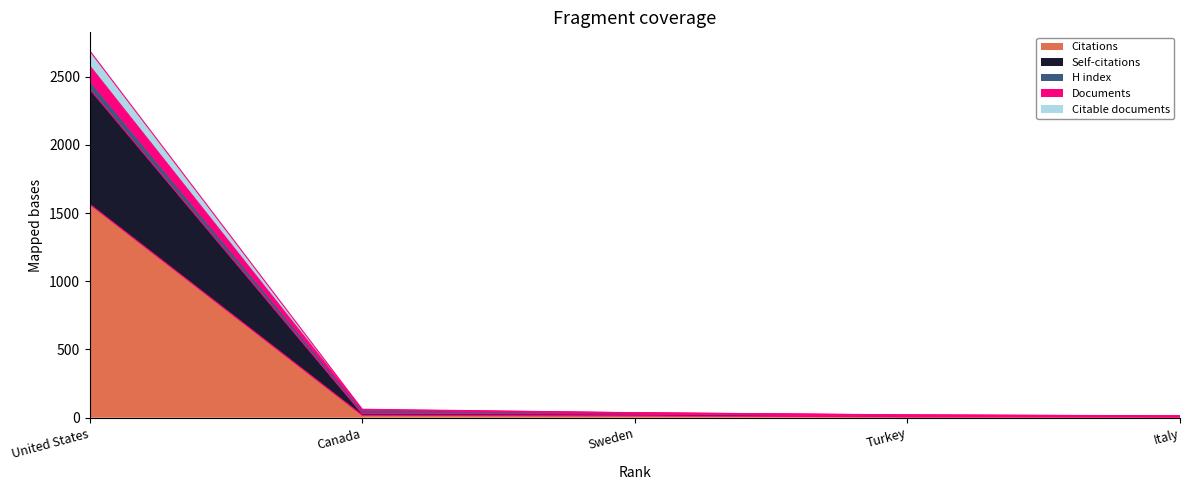

Does the chart display data point markers on the line(s)?

No